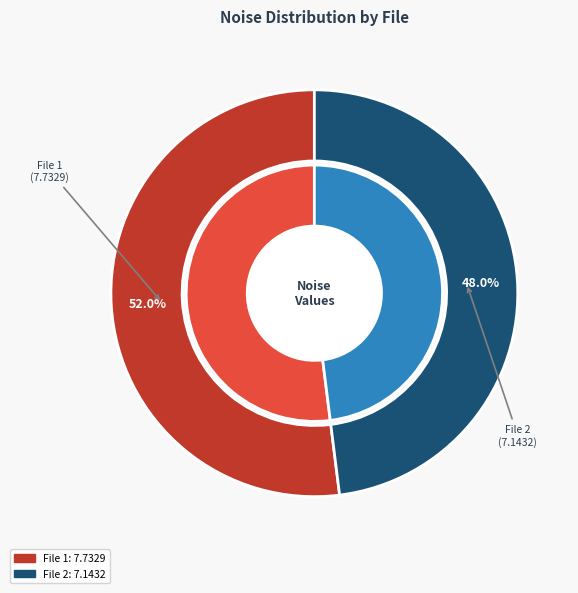

Is there a majority slice in this chart?

Yes